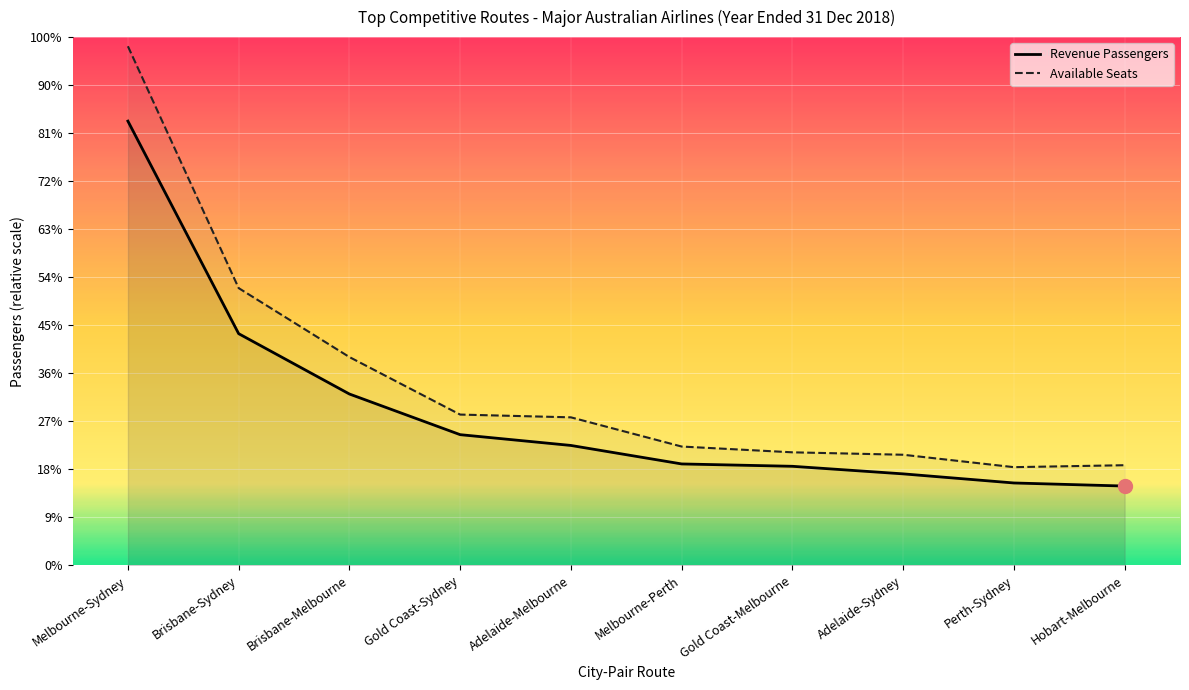

True or false: Revenue Passengers has more than 2 interior local peaks.

False